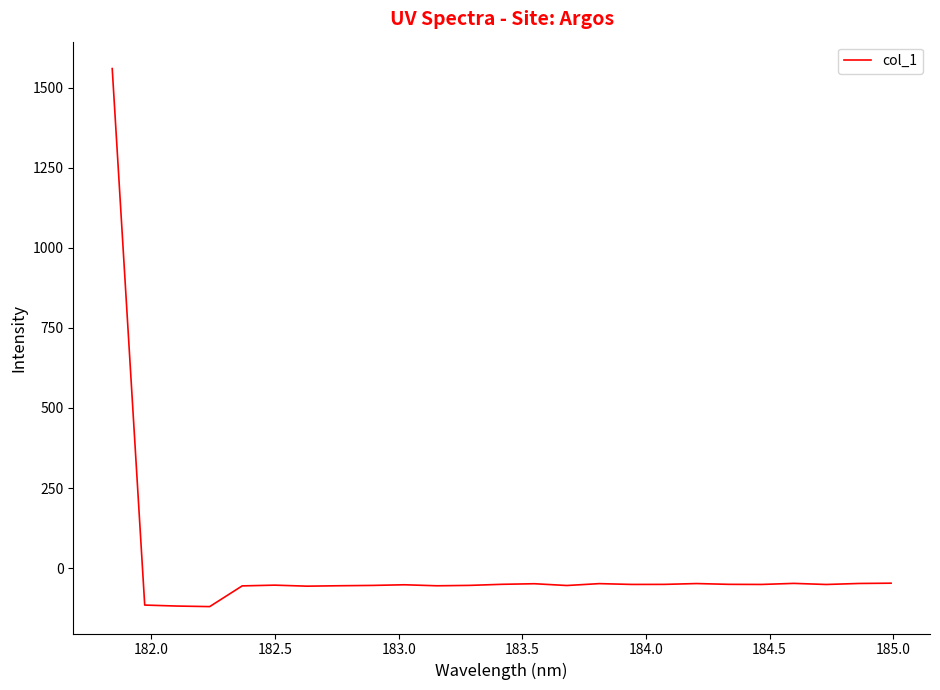

What is the sum of all values?

115.8